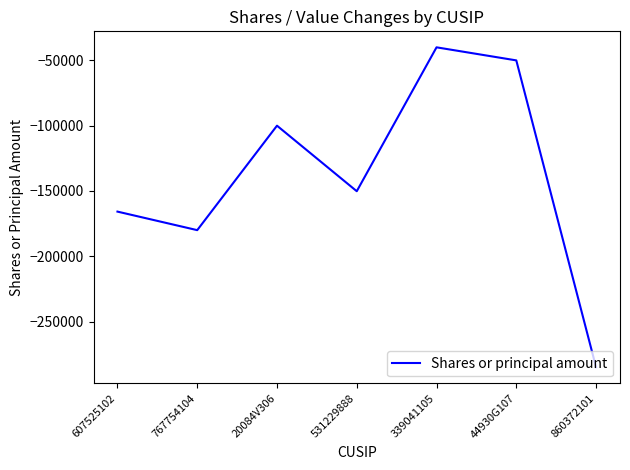

Which label corresponds to the largest value in the chart?

339041105